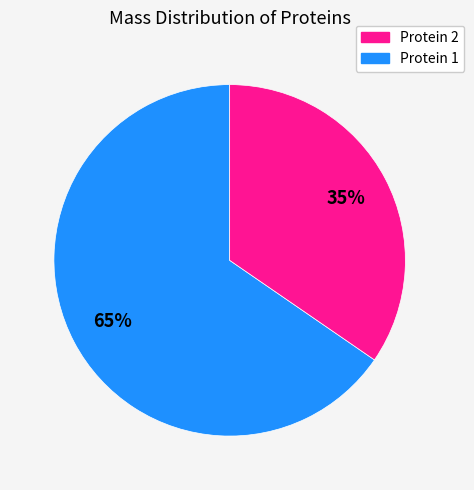

Does any single category account for the majority?

Yes